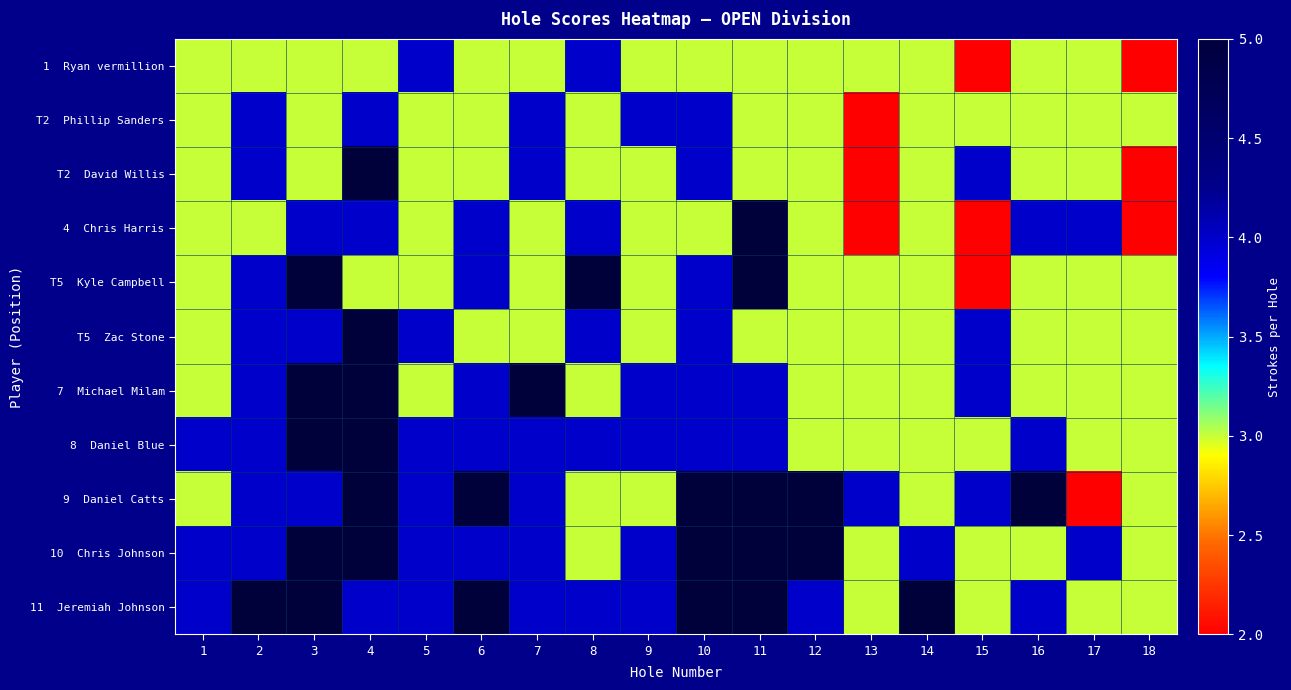

What is the spread (max minus min) of values at 4?

2